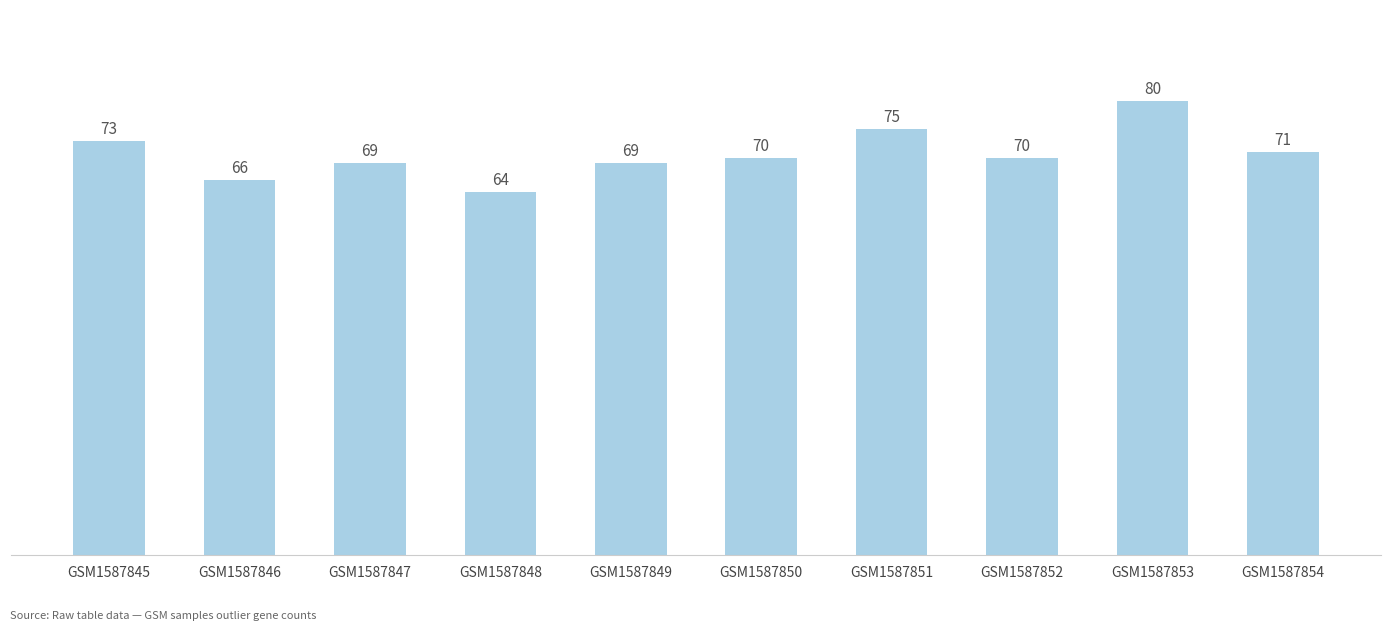

How many bars are there in total?

10